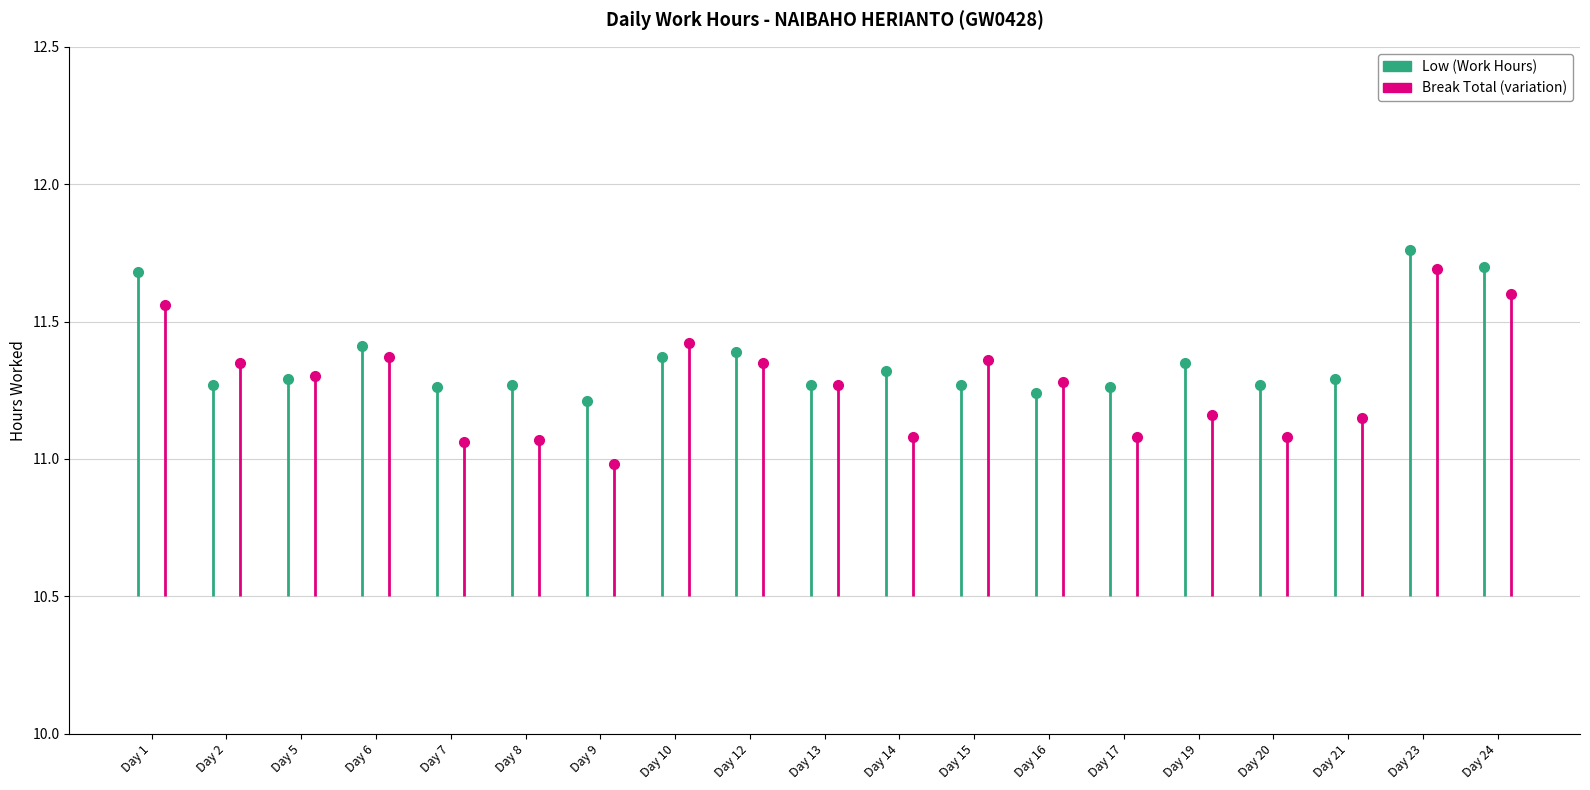

True or false: Low (Work Hours) and Break Total cross at least once.

False